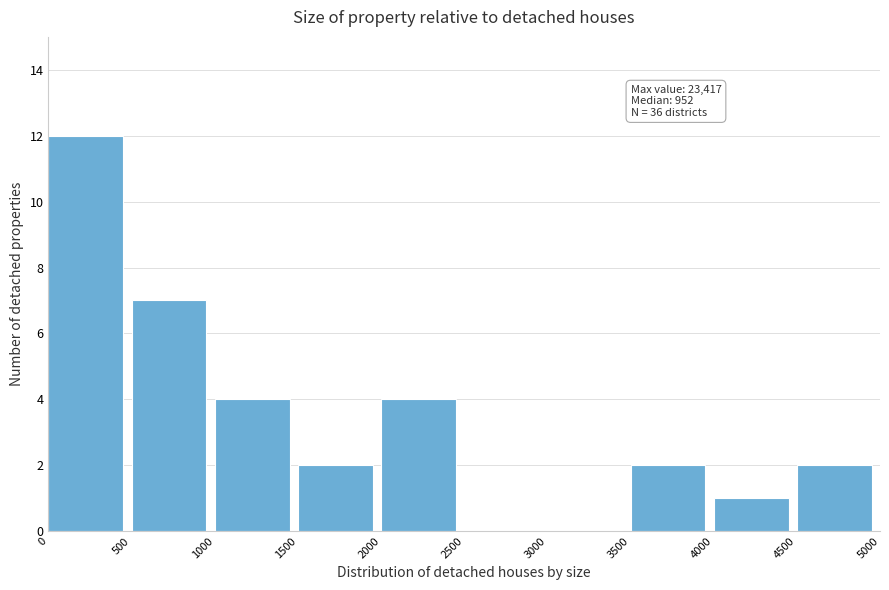

Over which range of the x-axis is the bar tallest?

0 to 500